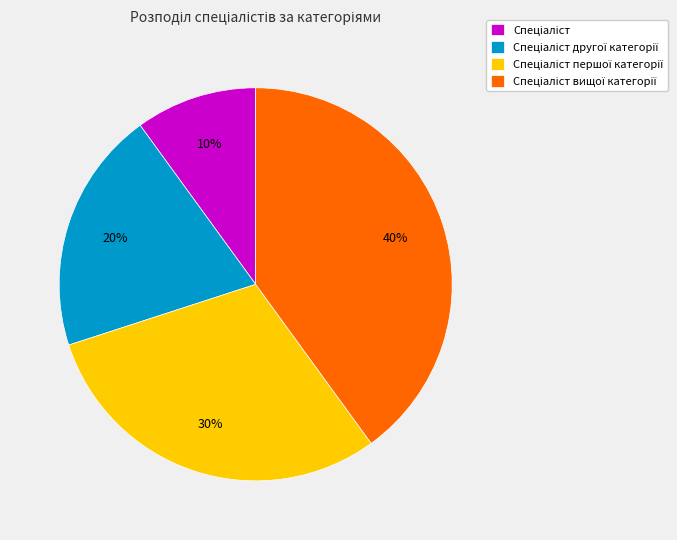

Does any single category account for the majority?

No